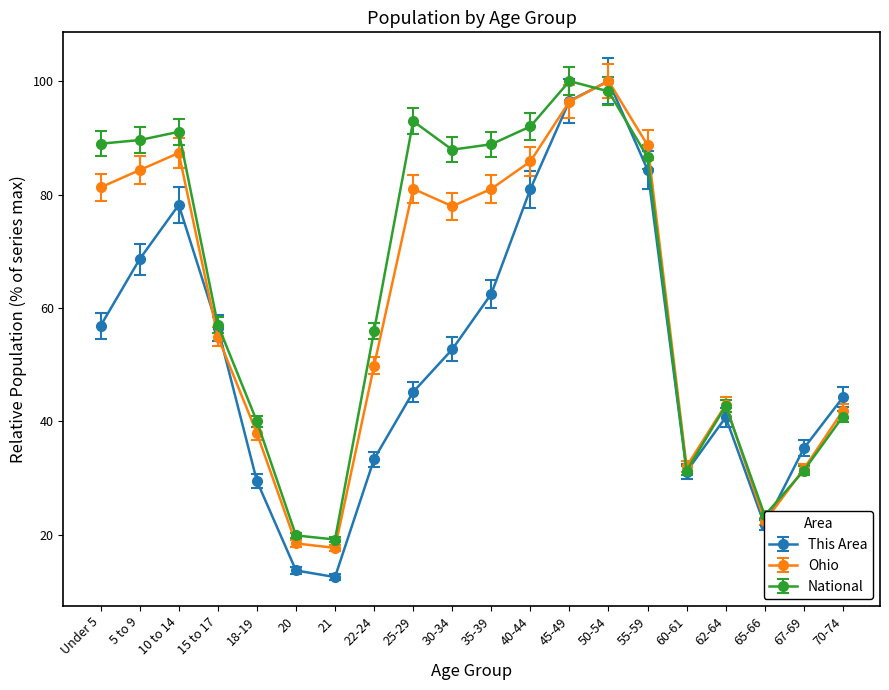

What is the approximate value of This Area at 25-29?

45.2